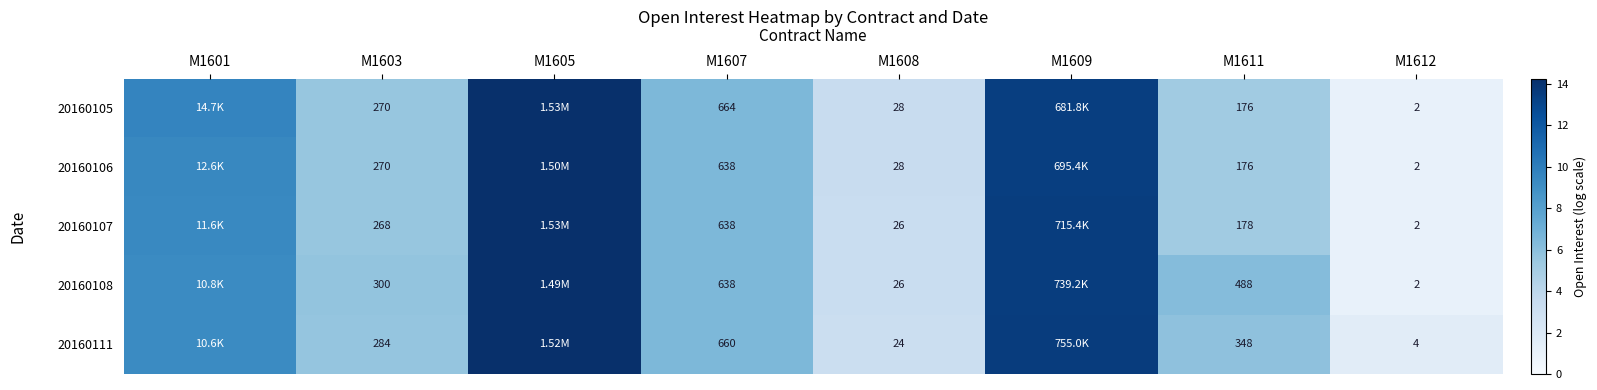

What is the sum of the 20160107 values at M1605 and M1601?

23.6